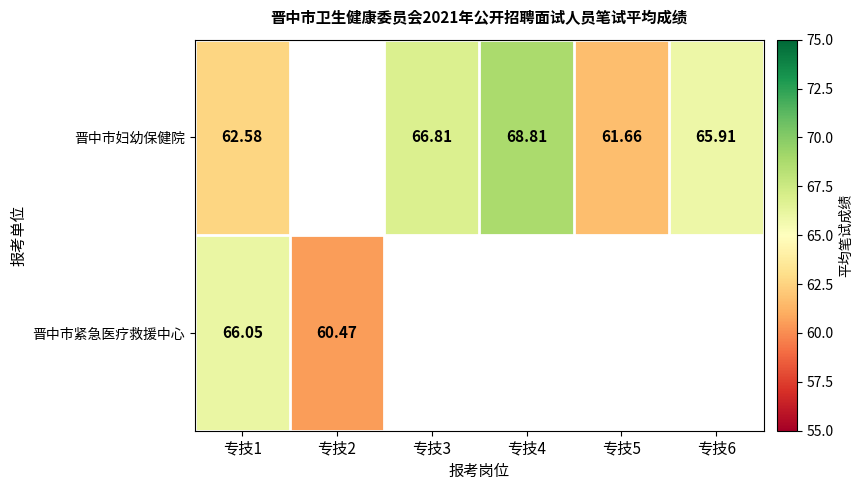

Which category has the lowest value in the 晋中市妇幼保健院 series?

专技5